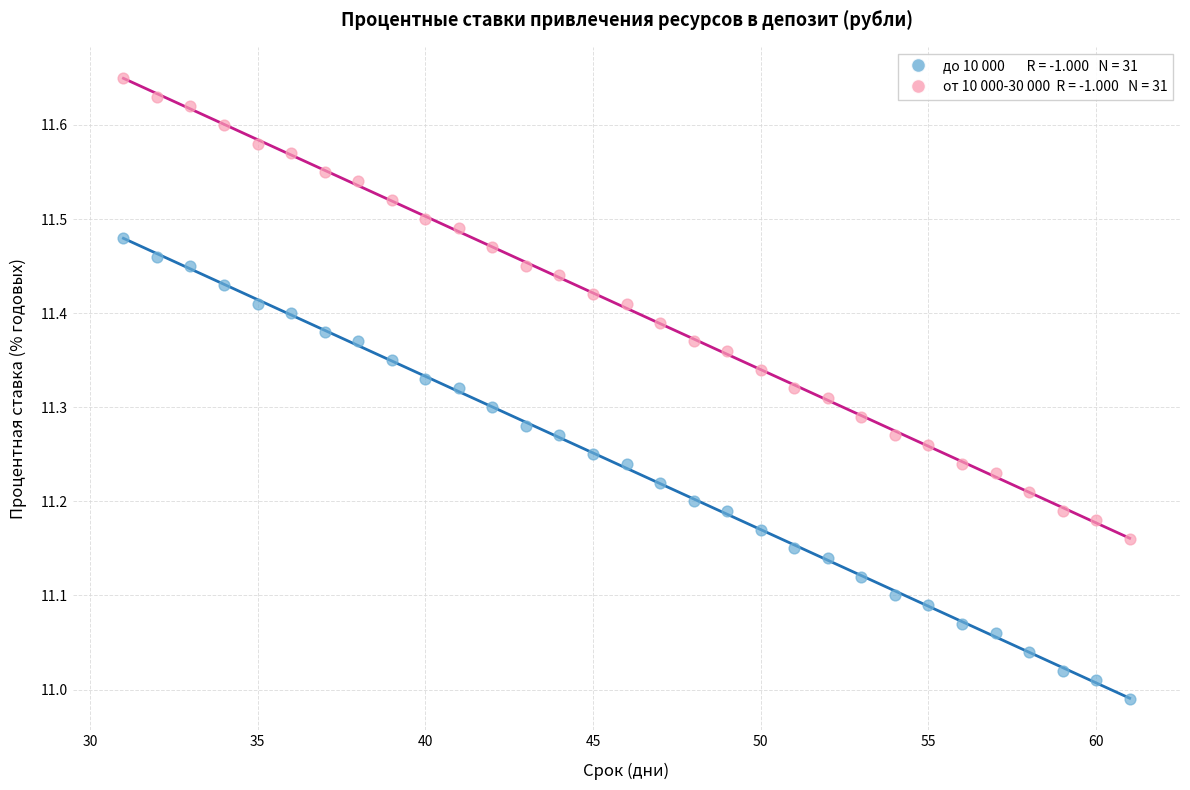

Across all data points, what is the range of Y values (max minus min)?

0.7